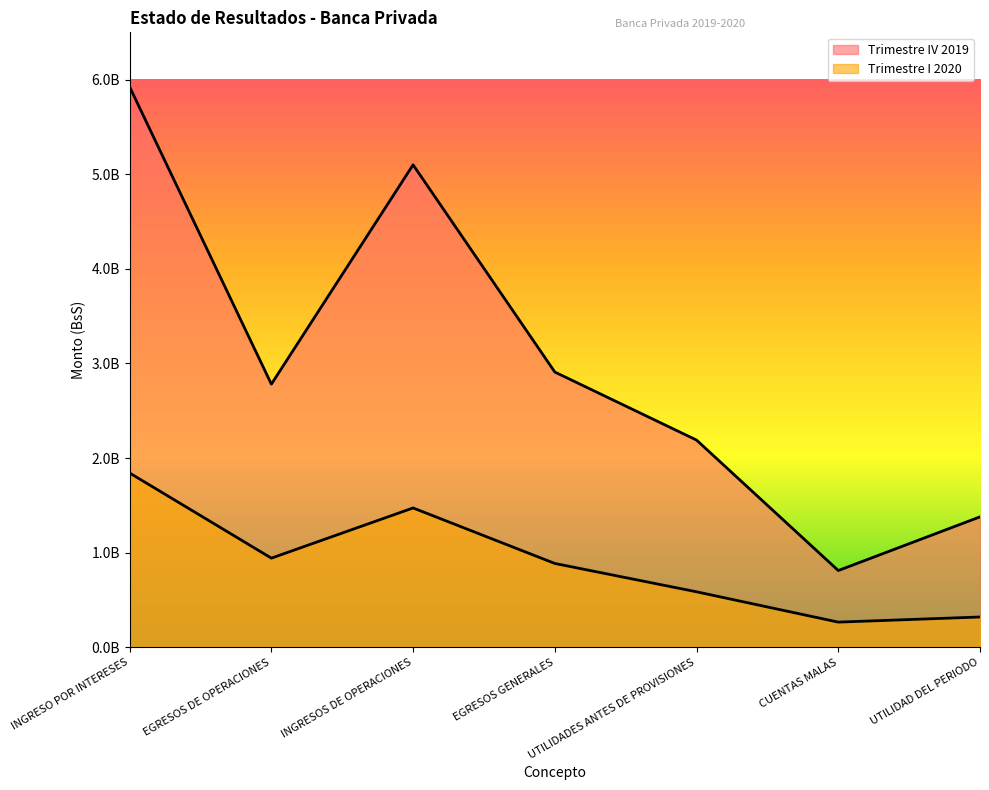

Reading left to right, what are all the values shown in this chart?

Trimestre IV 2019: INGRESO POR INTERESES=5923515563.6	EGRESOS DE OPERACIONES=2781551964.6	INGRESOS DE OPERACIONES=5099728632.3	EGRESOS GENERALES=2909410823.7	UTILIDADES ANTES DE PROVISIONES=2190317808.6	CUENTAS MALAS=811496639.2	UTILIDAD DEL PERIODO=1378821169.4
Trimestre I 2020: INGRESO POR INTERESES=1842340452.4	EGRESOS DE OPERACIONES=942460855.5	INGRESOS DE OPERACIONES=1472942218.5	EGRESOS GENERALES=886224586.4	UTILIDADES ANTES DE PROVISIONES=586717632.1	CUENTAS MALAS=266208187.3	UTILIDAD DEL PERIODO=320509444.8